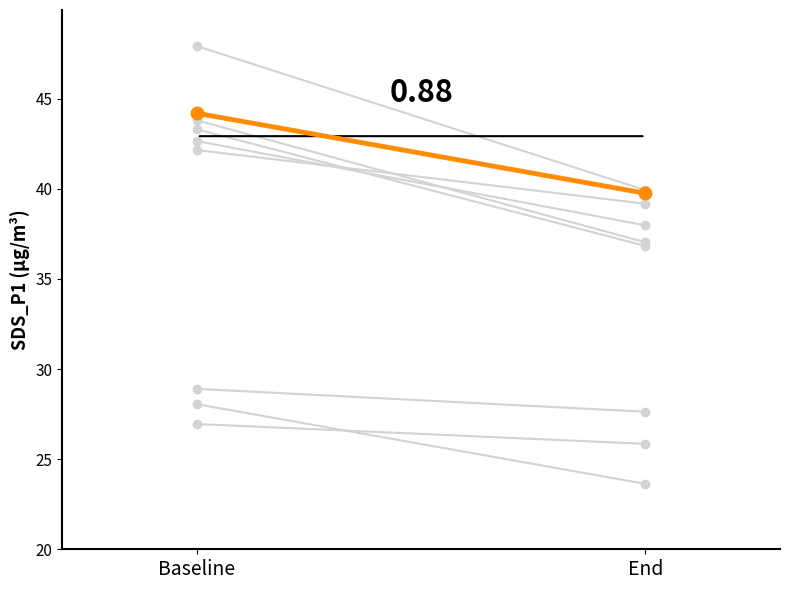

The value at End is 60.6. True or false?

False